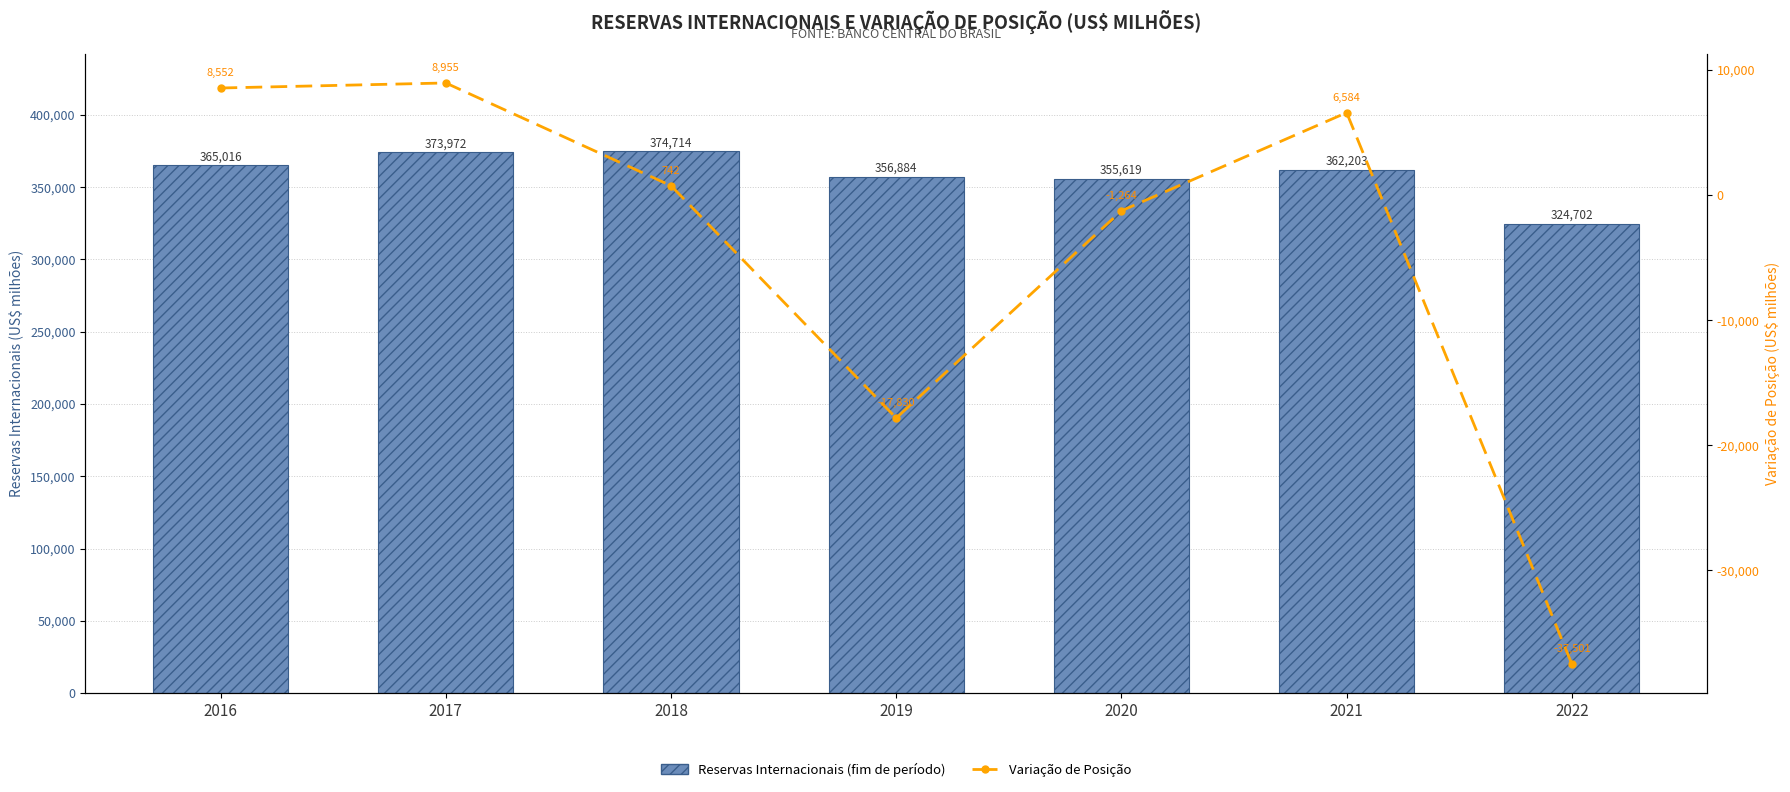

Between 2017 and 2022, which series saw the biggest shift?

Reservas Internacionais (fim de período)